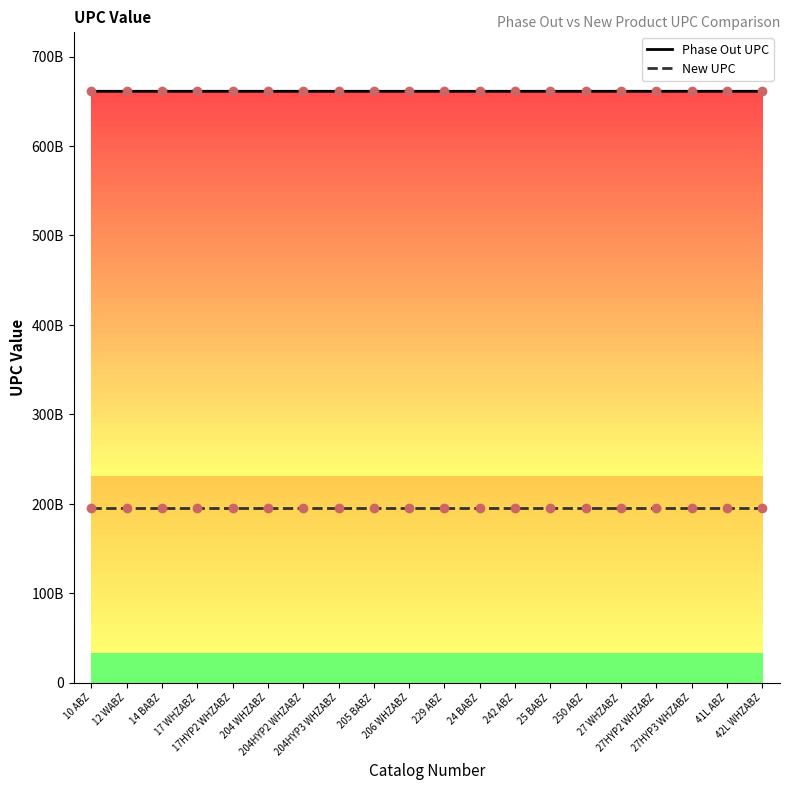

True or false: New UPC and Phase Out UPC cross at least once.

False